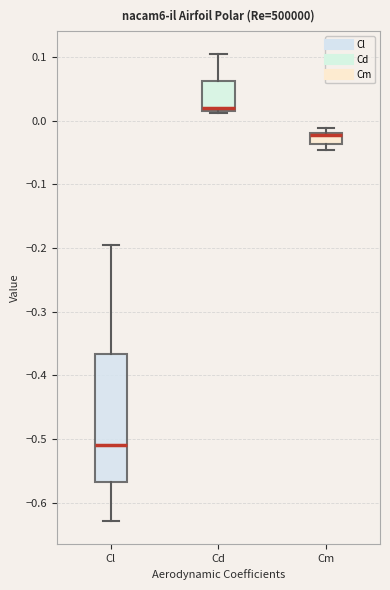

Which box is the tallest, from its lower edge to its upper edge?

Cl